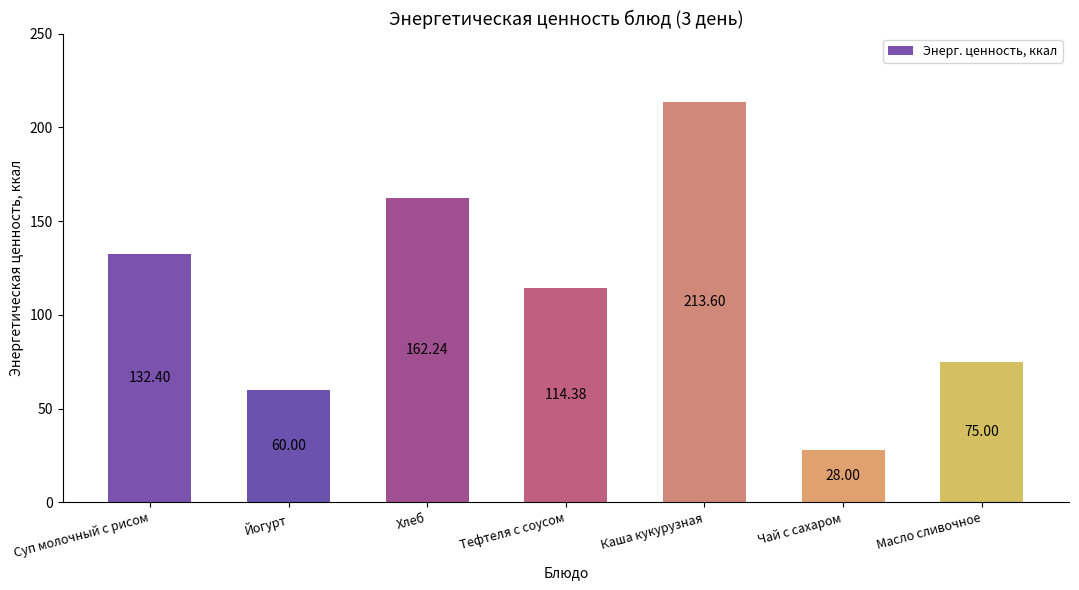

Reading right to left, what are all the values shown in this chart?

Масло сливочное=75.0	Чай с сахаром=28.0	Каша кукурузная=213.6	Тефтеля с соусом=114.4	Хлеб=162.2	Йогурт=60.0	Суп молочный с рисом=132.4